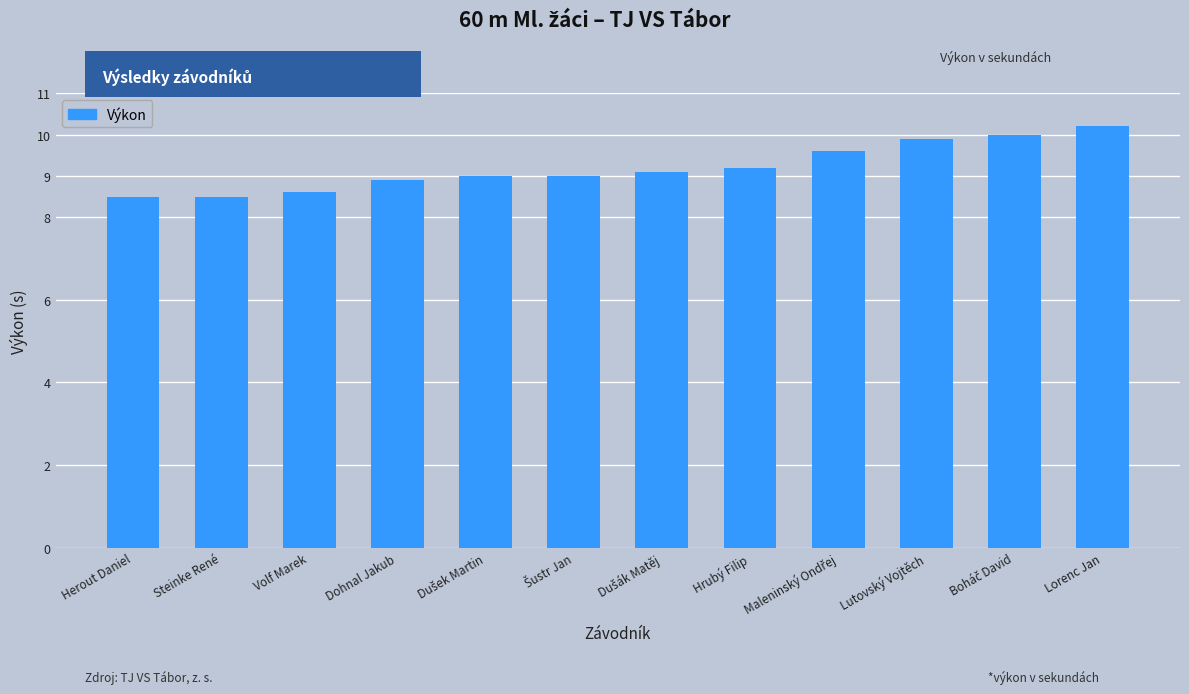

What is the label of the 3rd bar from the right?

Lutovský Vojtěch